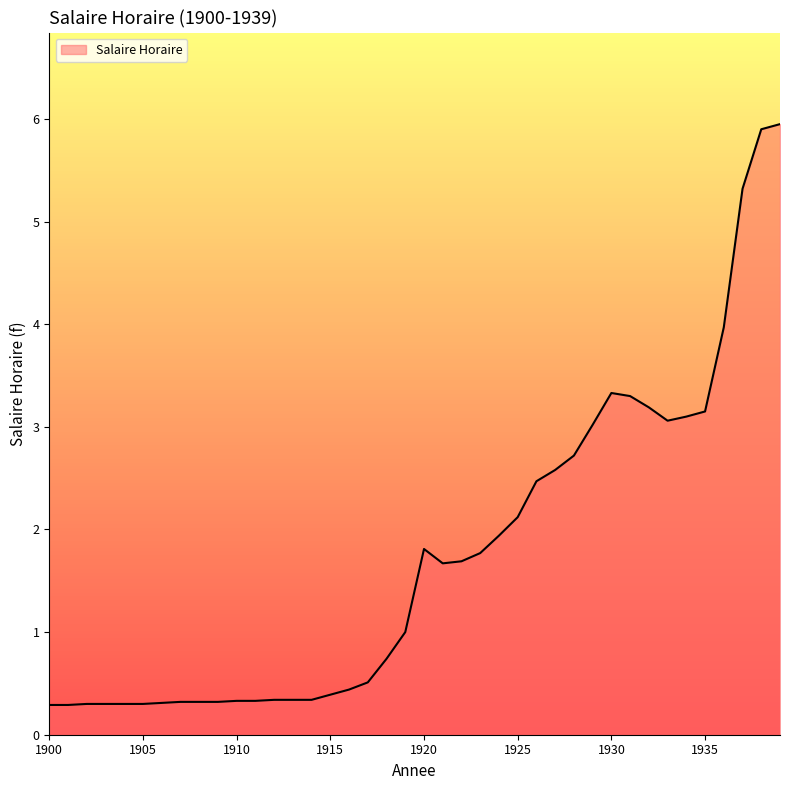

Does the chart have visible grid lines?

No